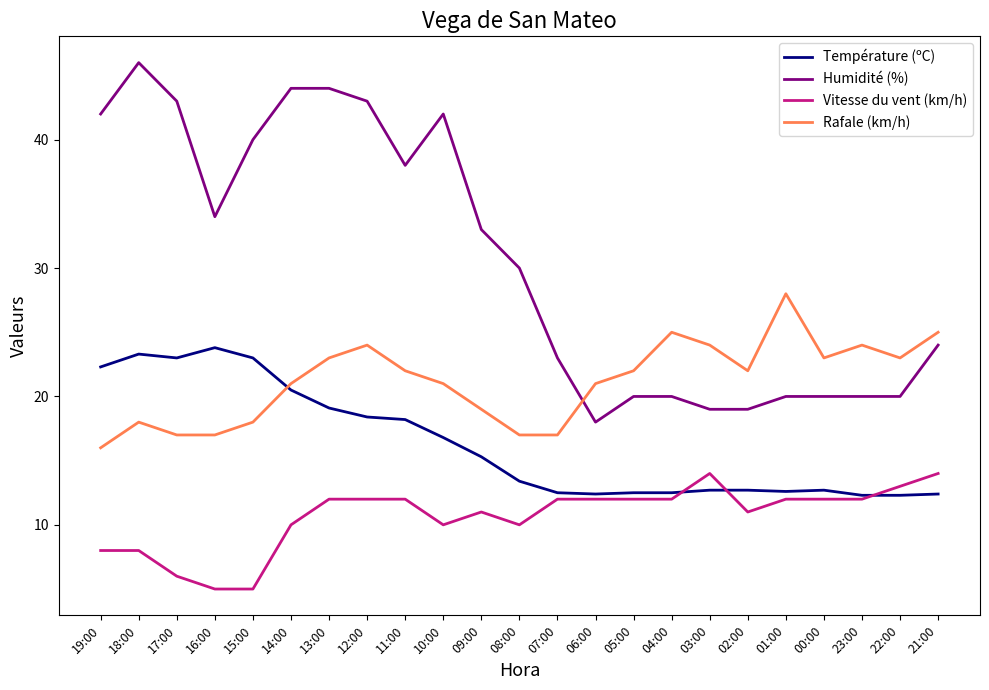

What is the sum of the Rafale (km/h) values at 00:00 and 12:00?

47.0